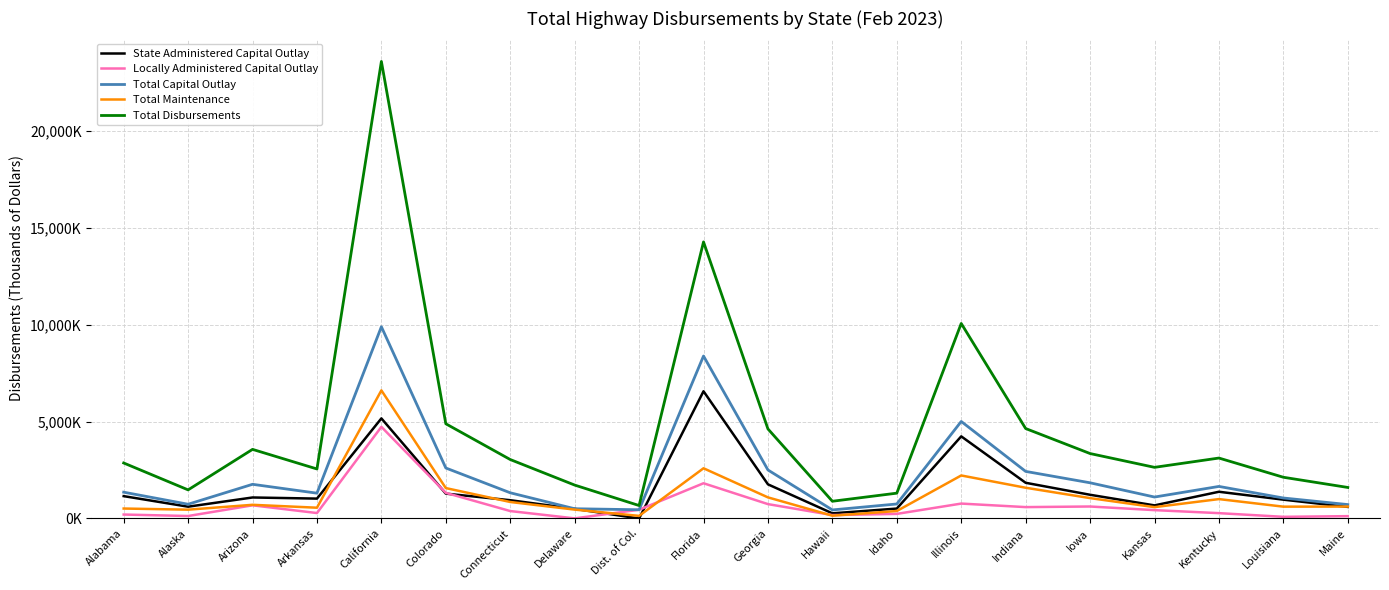

Is it true that Total Capital Outlay equals 1057341 at Louisiana?

True